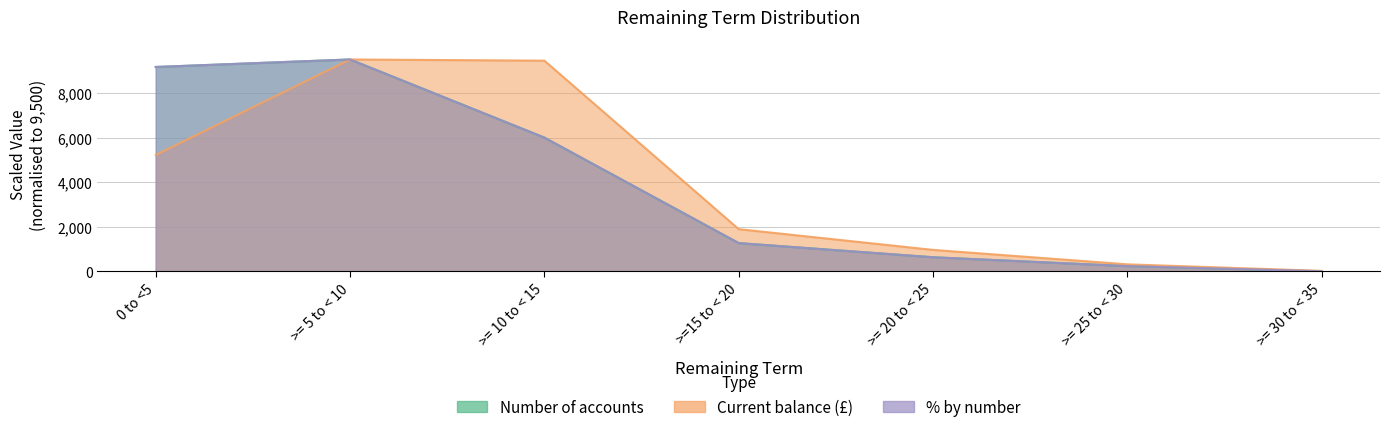

Reading left to right, what are all the values shown in this chart?

Number of accounts: 0 to <5=9163.9	>= 5 to < 10=9500.0	>= 10 to < 15=5998.1	>=15 to < 20=1271.1	>= 20 to < 25=636.9	>= 25 to < 30=239.9	>= 30 to < 35=10.1
% by number: 0 to <5=9163.9	>= 5 to < 10=9500.0	>= 10 to < 15=5998.1	>=15 to < 20=1271.1	>= 20 to < 25=636.9	>= 25 to < 30=239.9	>= 30 to < 35=10.1
Current balance: 0 to <5=5219.0	>= 5 to < 10=9500.0	>= 10 to < 15=9446.3	>=15 to < 20=1895.7	>= 20 to < 25=966.7	>= 25 to < 30=319.5	>= 30 to < 35=26.0